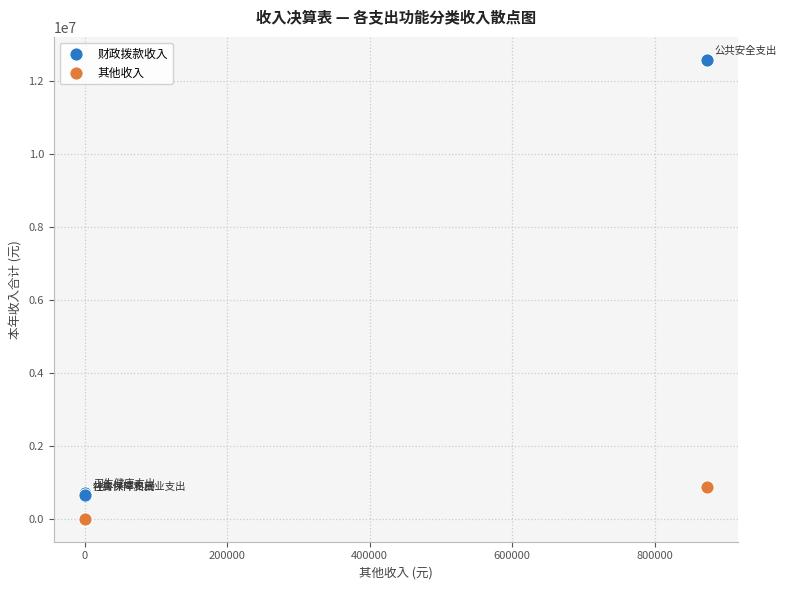

Which series reaches the maximum Y coordinate?

财政拨款收入